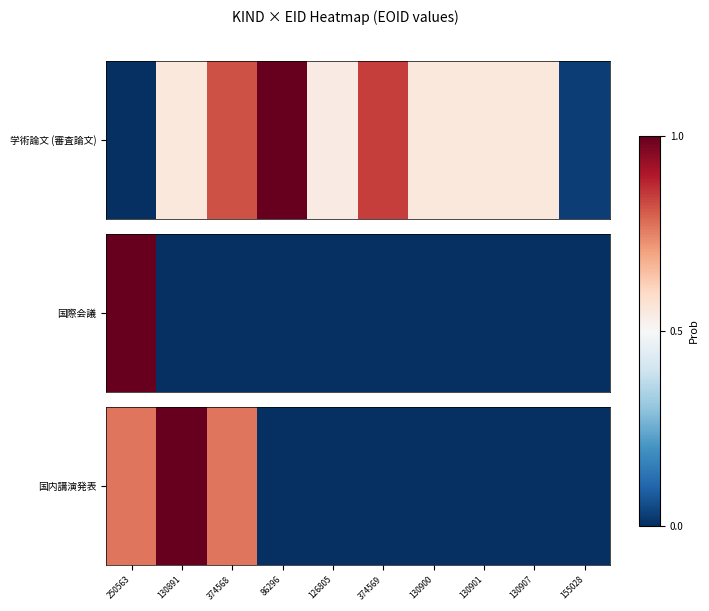

What is the change in value from 250563 to 374569?

-0.8